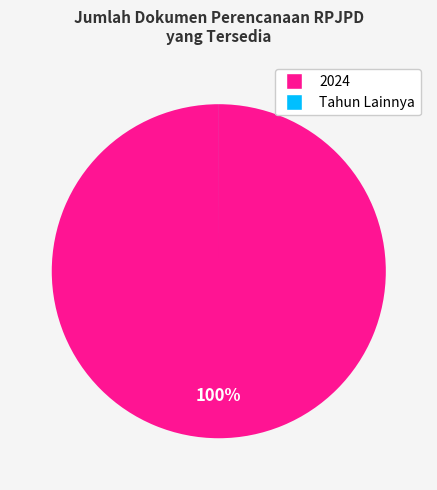

To the nearest percent, what is the difference between the largest and smallest slice percentages?

100%